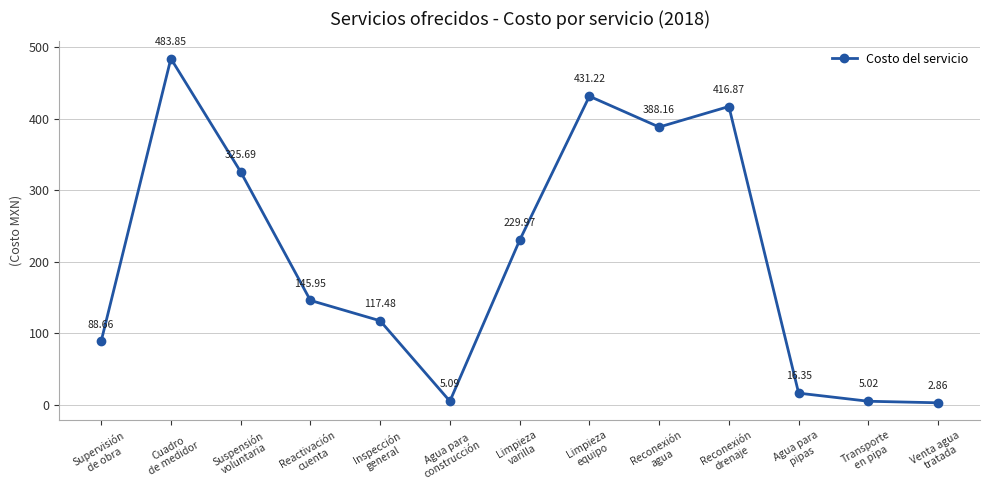

What is the change in value from Reconexión
agua to Venta agua
tratada?

-385.3